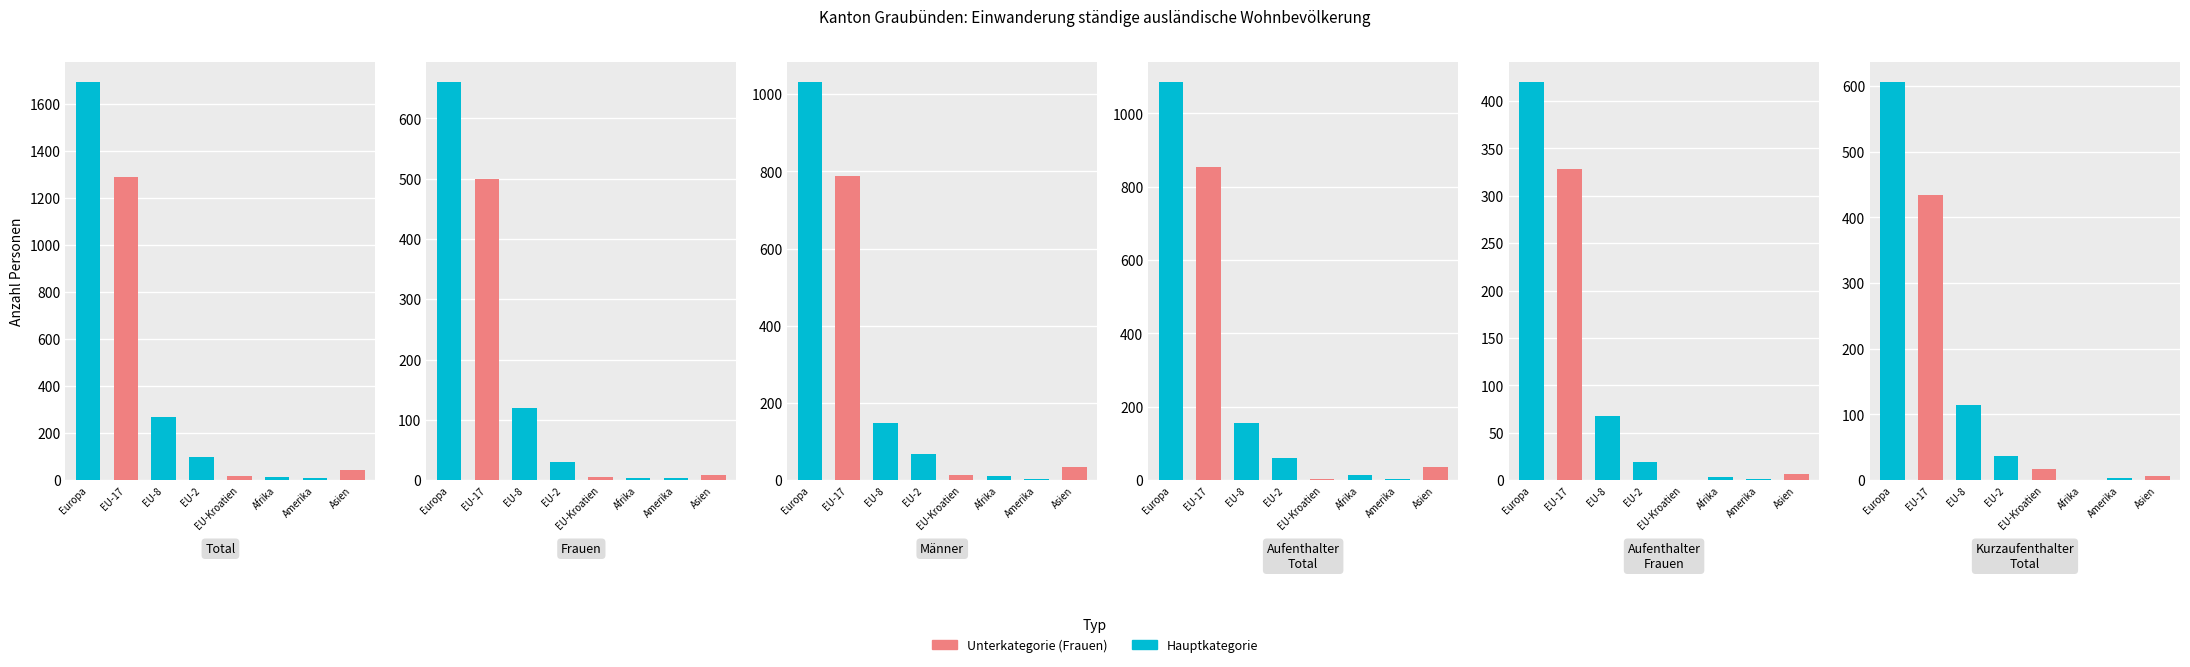

Which series changed the most between EU-8 and Afrika?

Total